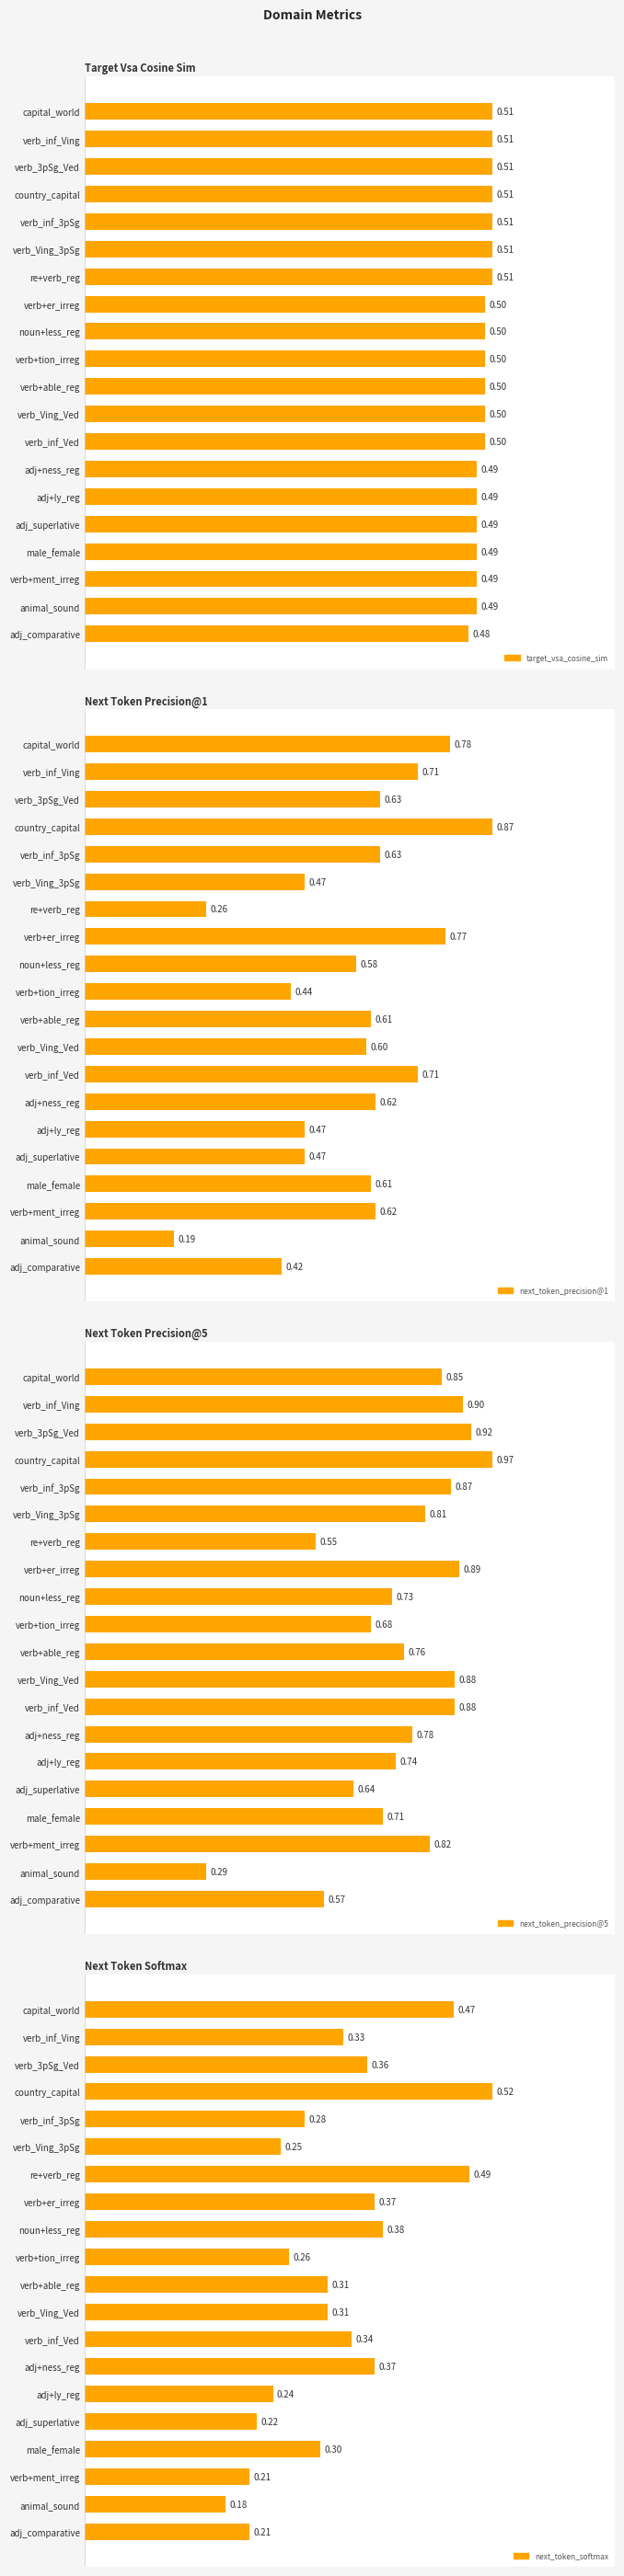

Is it true that next_token_precision@5 equals 0.3 at verb_Ving_3pSg?

False